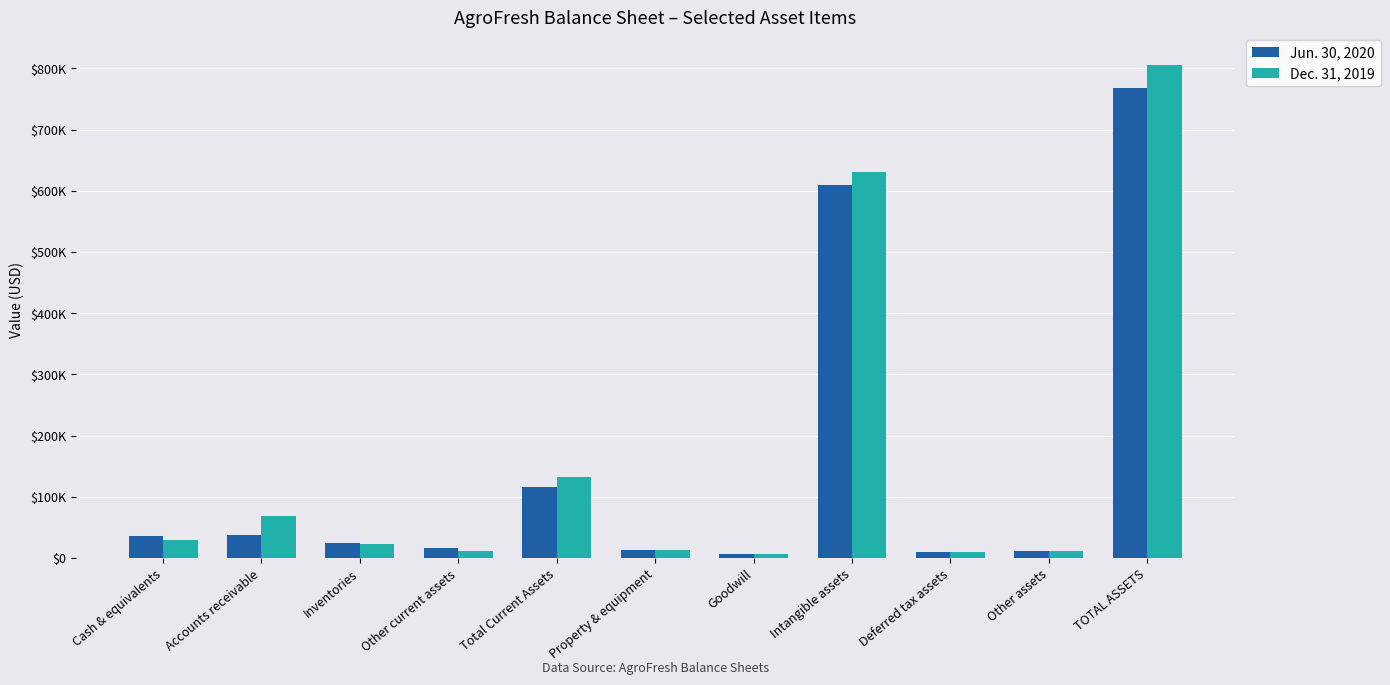

What is the difference between the maximum and minimum values in the Jun. 30, 2020 series?

761086